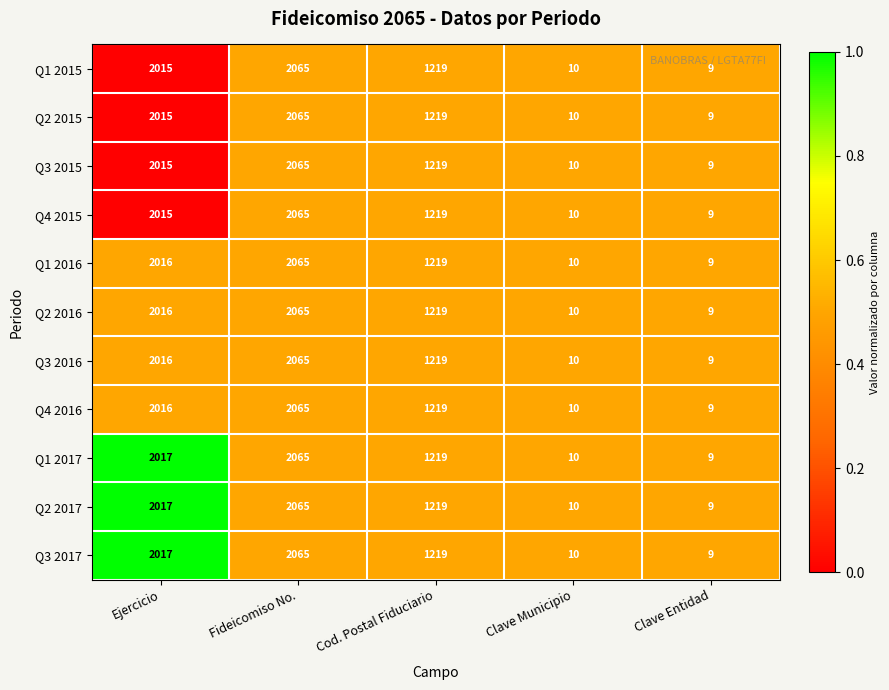

At which label does Q4 2015 reach its peak?

Fideicomiso No.